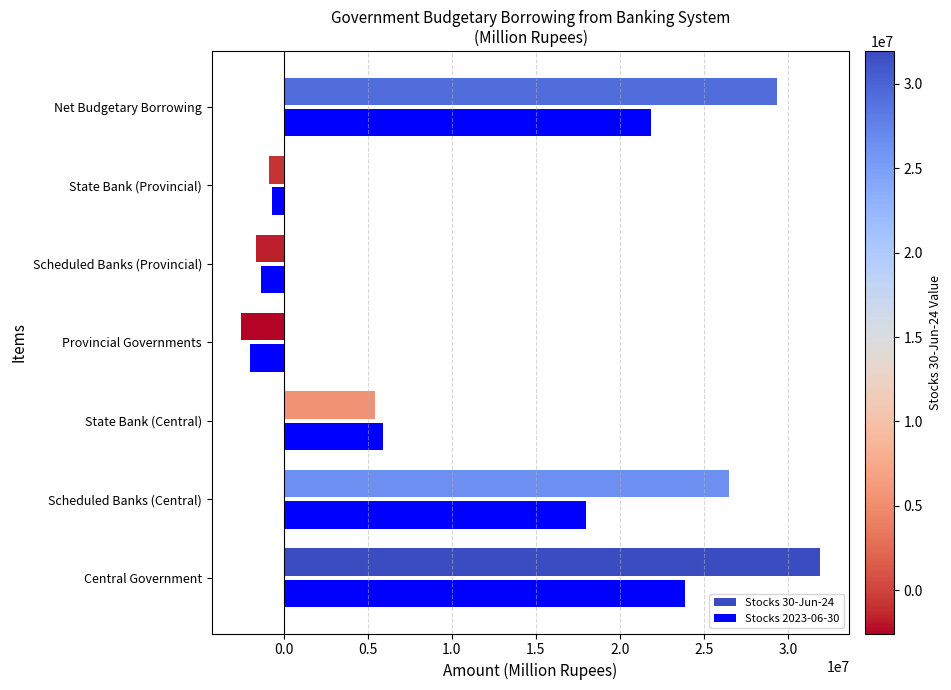

The Stocks 2023-06-30 series shows 5922566.2 at State Bank (Central). True or false?

True